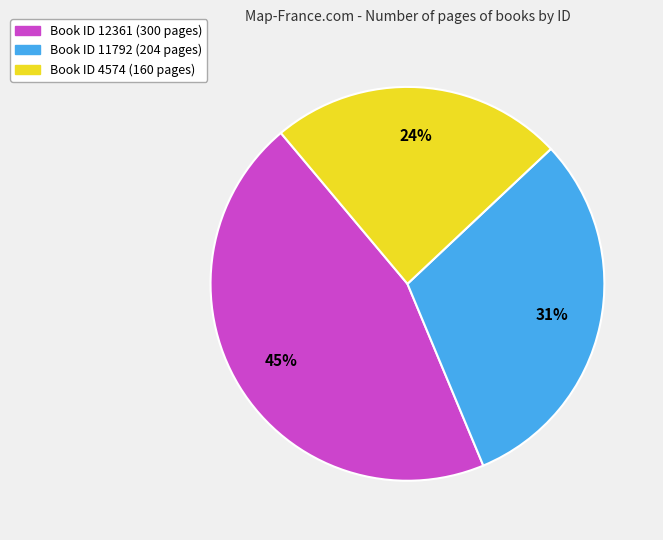

Is there a majority slice in this chart?

No